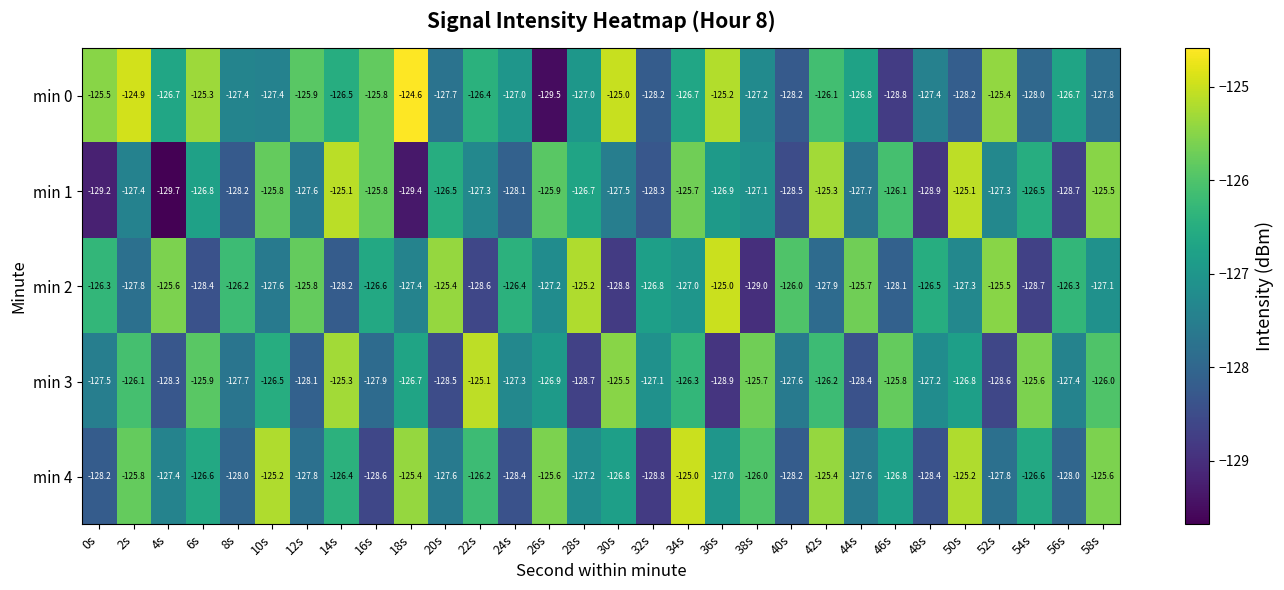

How many data points in min 4 are less than -126?

21